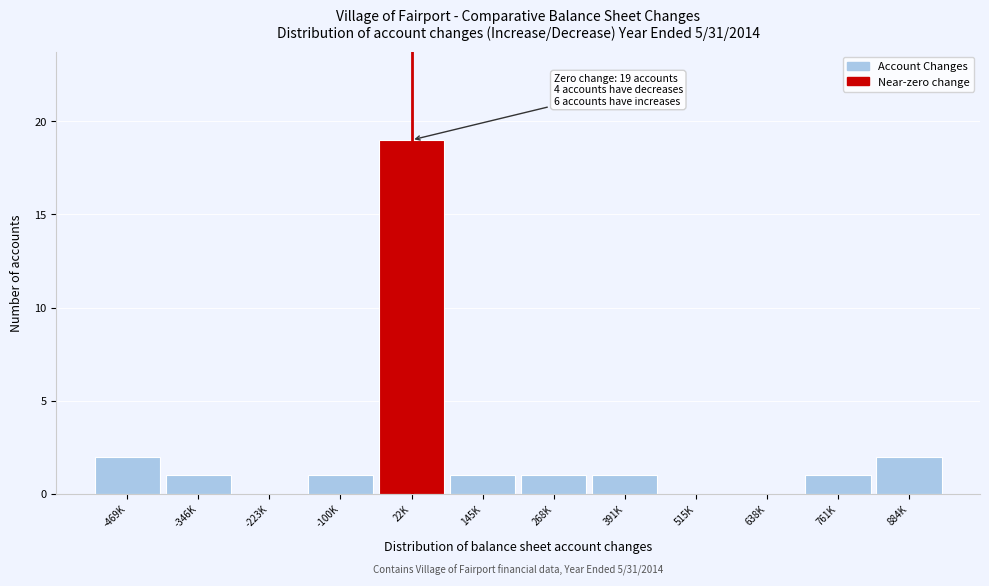

Reading left to right, what are all the values shown in this chart?

-469K=2	-346K=1	-223K=0	-100K=1	22K=19	145K=1	268K=1	391K=1	515K=0	638K=0	761K=1	884K=2